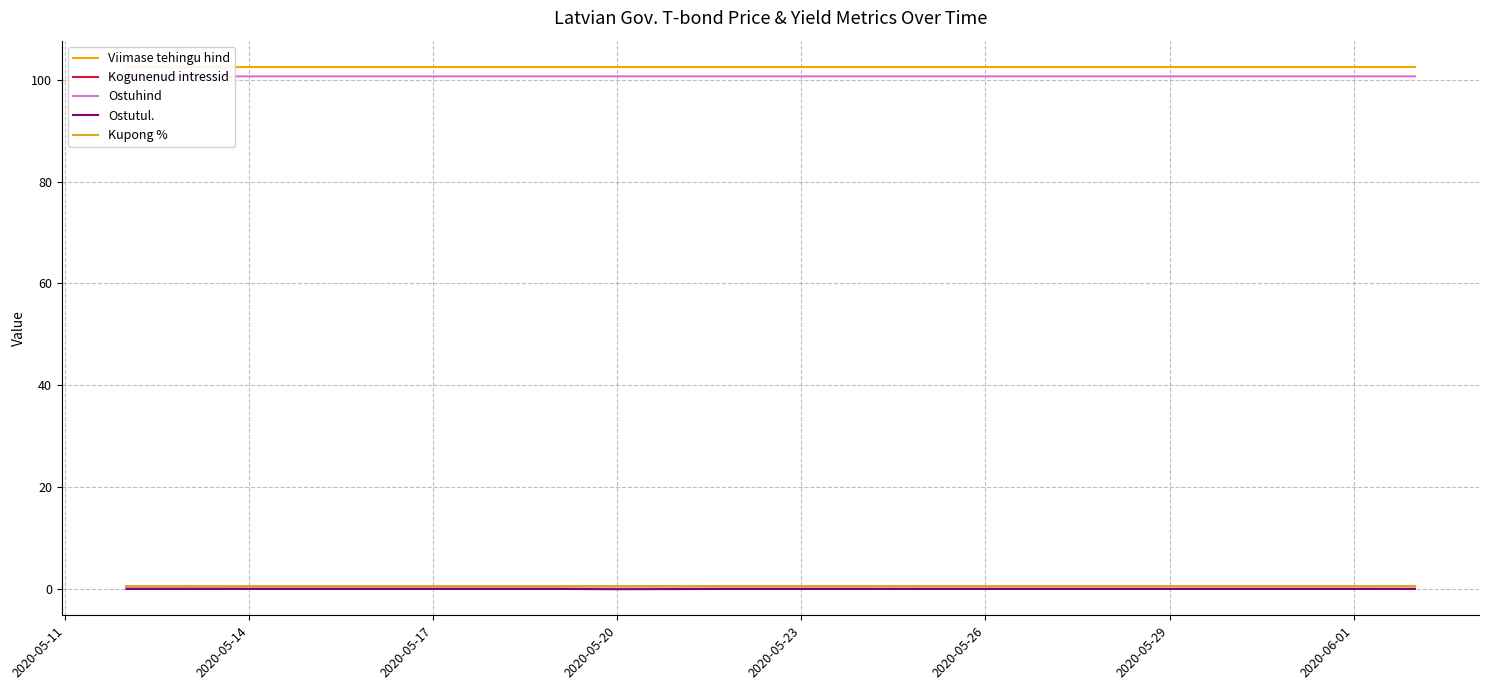

True or false: Viimase tehingu hind has a value of 102.5 at 2020-05-29.

True